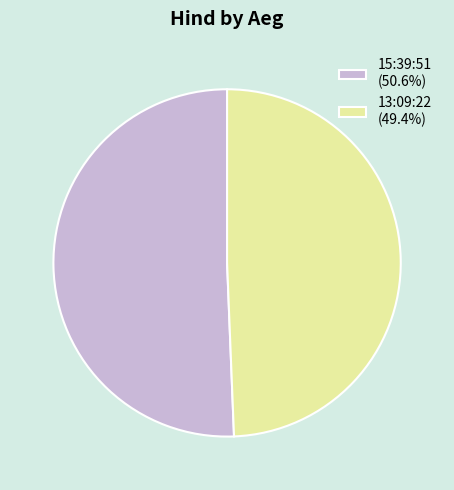

What is the largest slice in the pie chart?

15:39:51